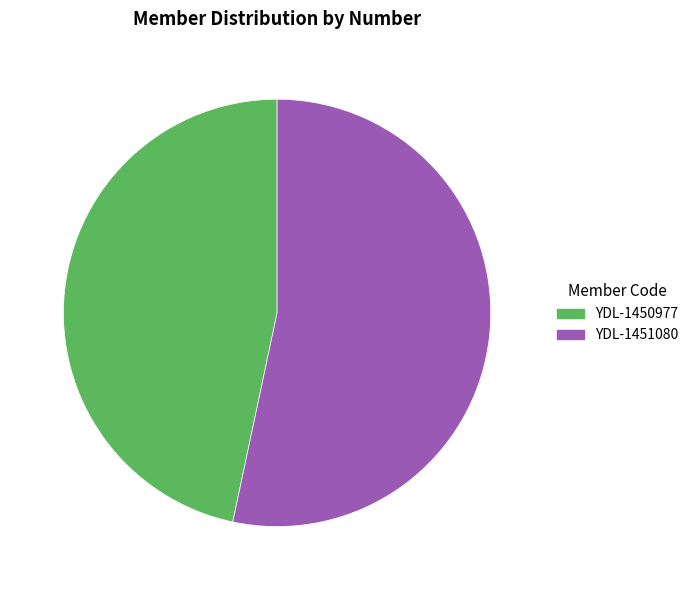

Do YDL-1450977 and YDL-1451080 together represent more than half of the pie?

Yes